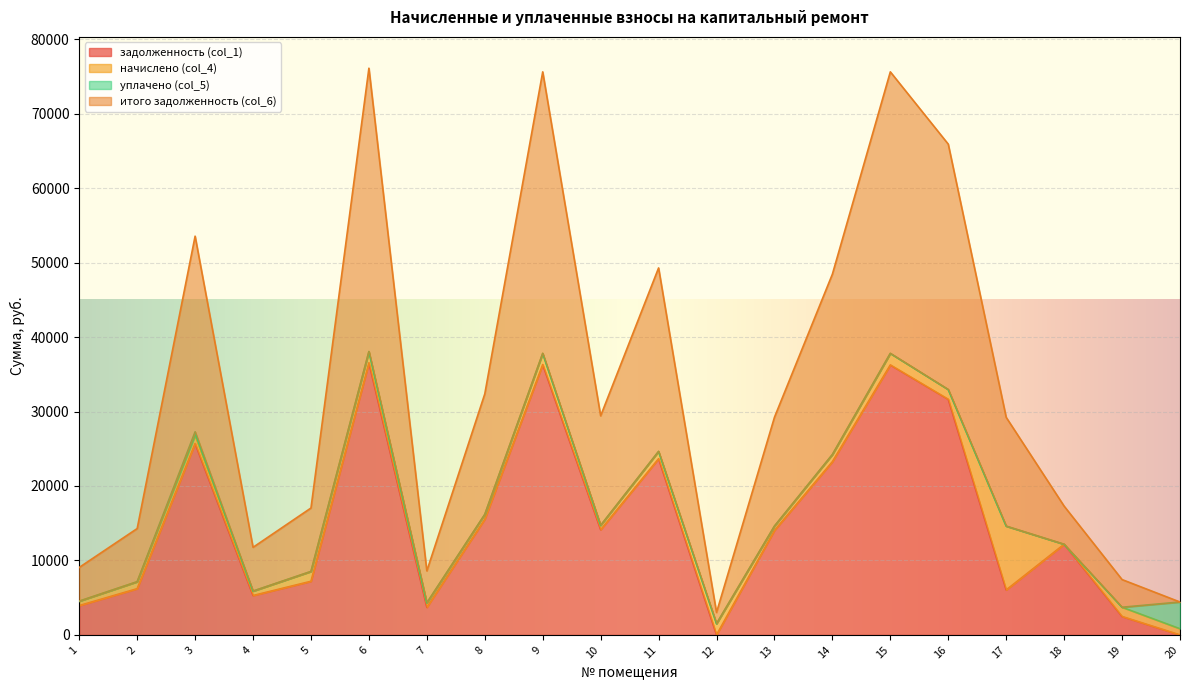

What is the sum of the итого задолженность (col_6) values at 20 and 18?

21709.2